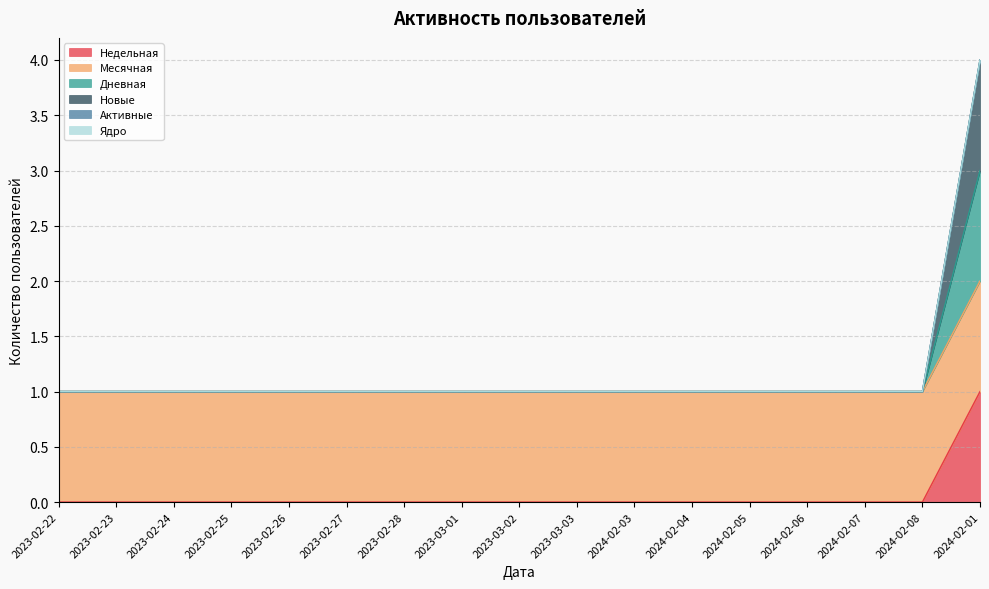

What is the sum of all Недельная values?

1